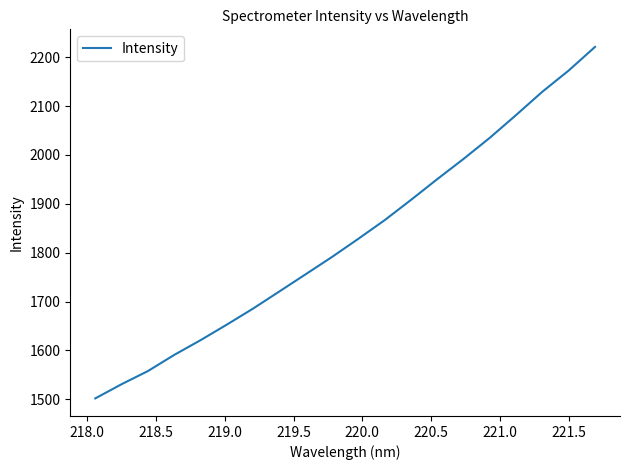

What is the greatest value displayed?

2220.9